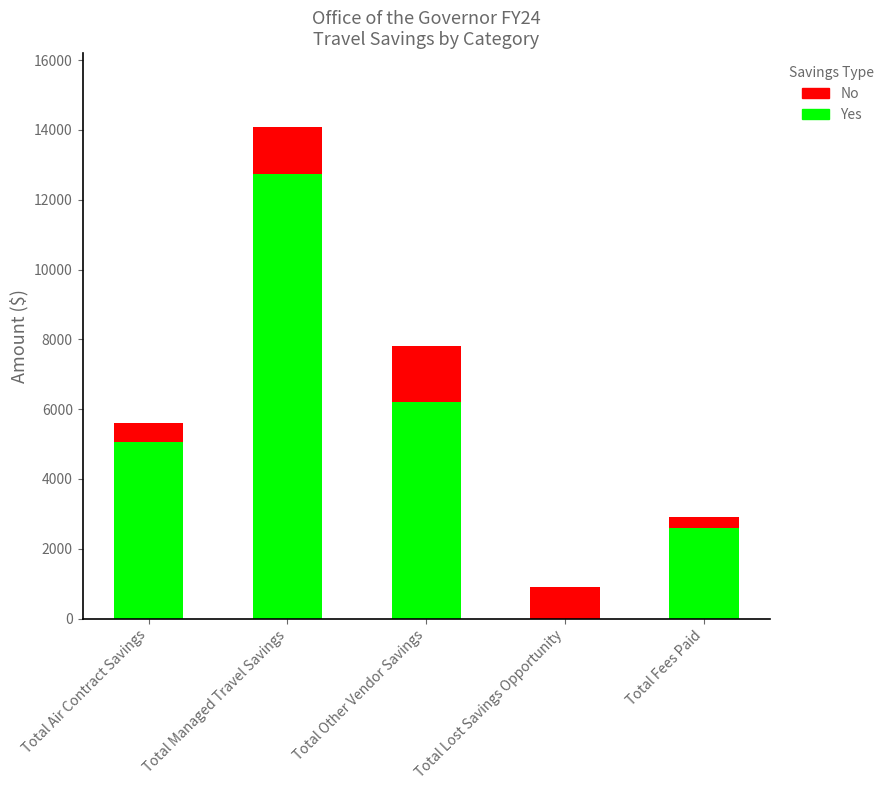

At which category is the sum across all series the highest?

Total Managed Travel Savings